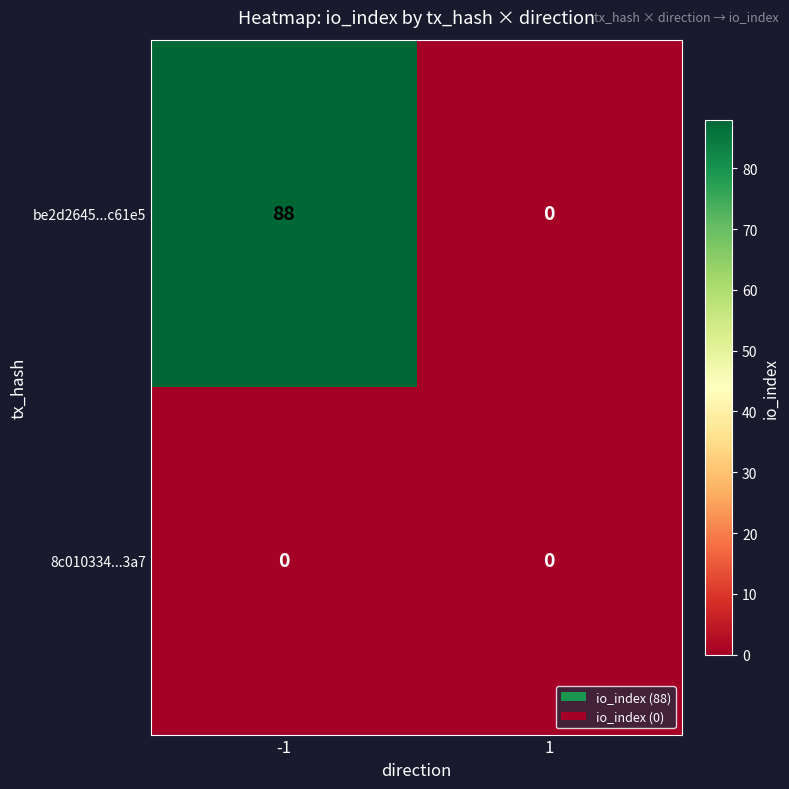

Which series has the largest total across all categories?

be2d2645...c61e5